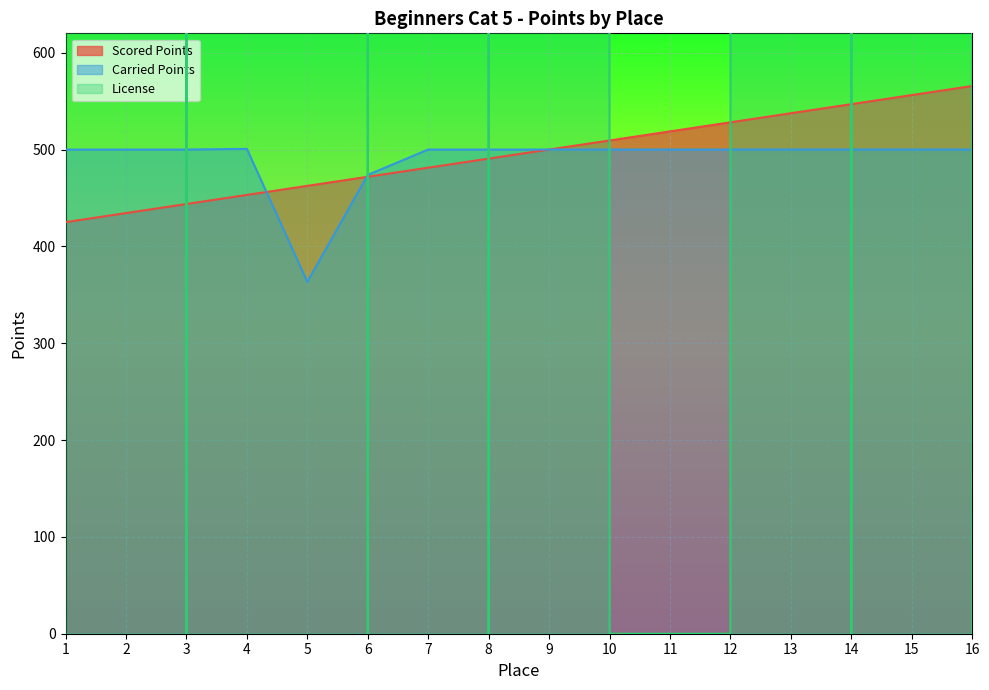

What is the difference between the second highest and second lowest values in the Carried Points series?

26.2